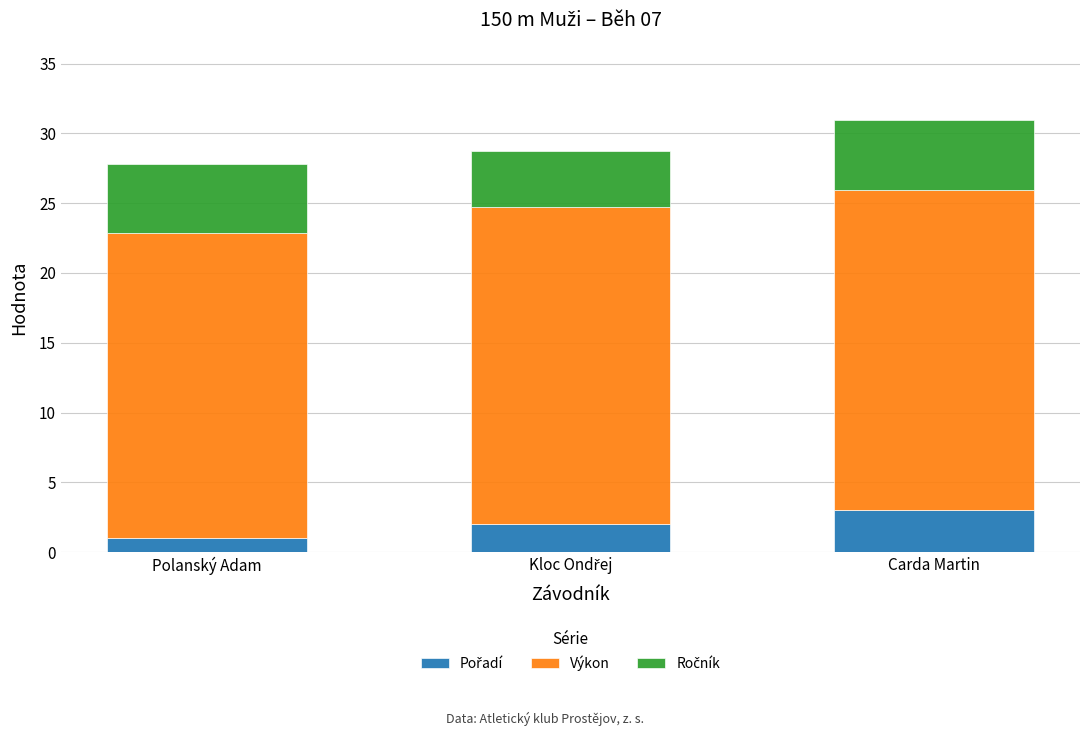

At which category is the sum across all series the highest?

Carda Martin